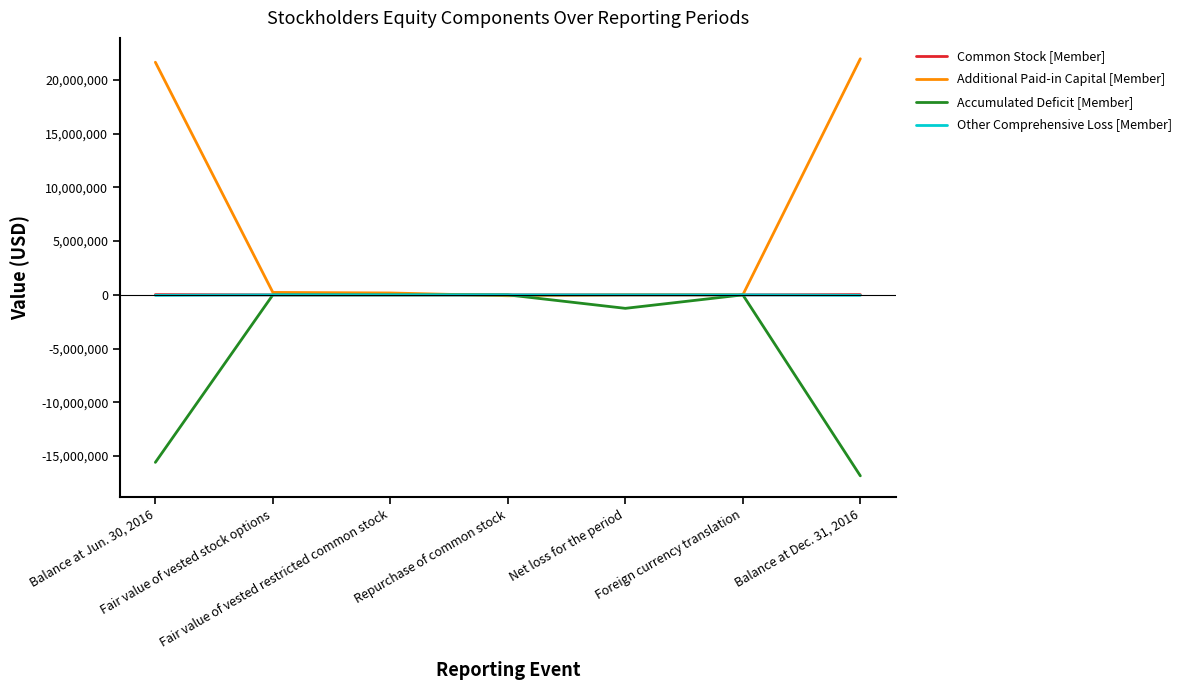

What is the greatest value displayed?

21966029